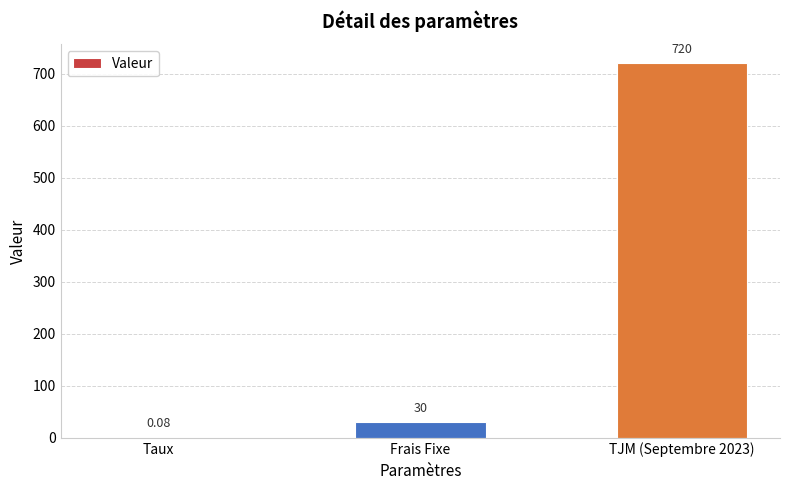

Between Frais Fixe and Taux, which is larger?

Frais Fixe